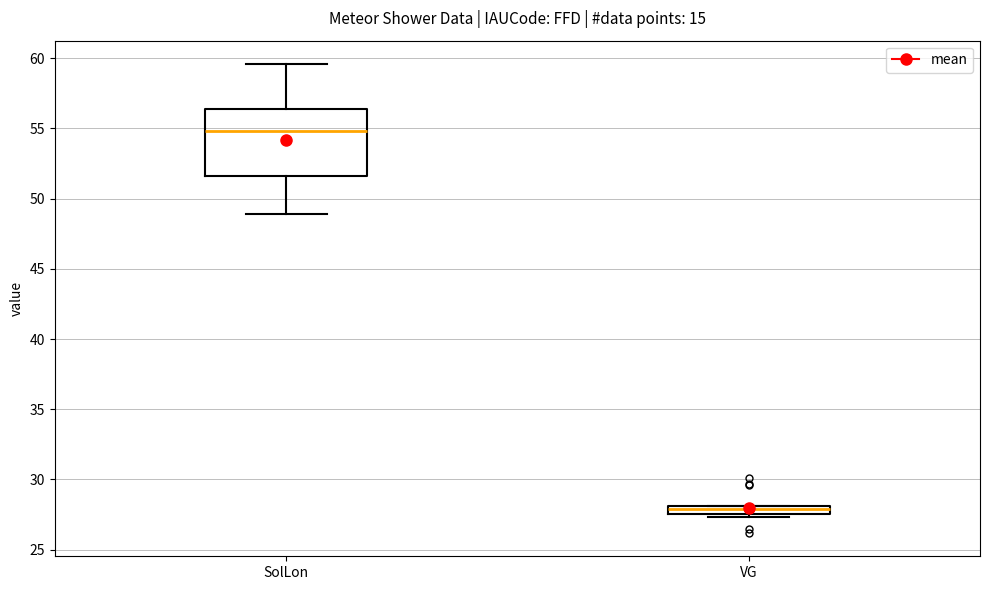

Where is the lower edge of the box for SolLon on the y-axis? The values are not printed on the chart, so give them approximately, as read against the axis.

51.5